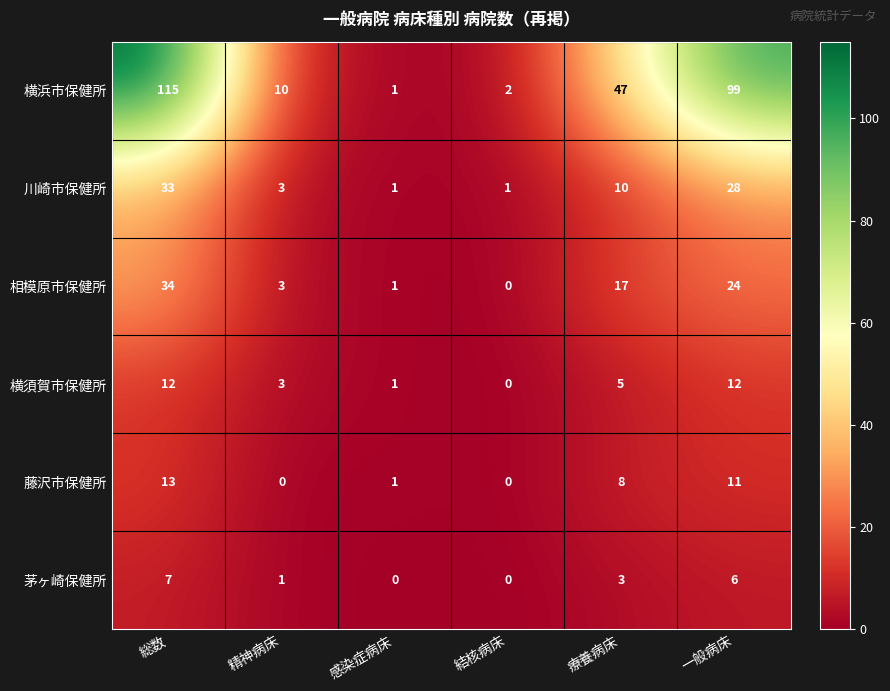

How many data points in 横須賀市保健所 are less than 5?

3